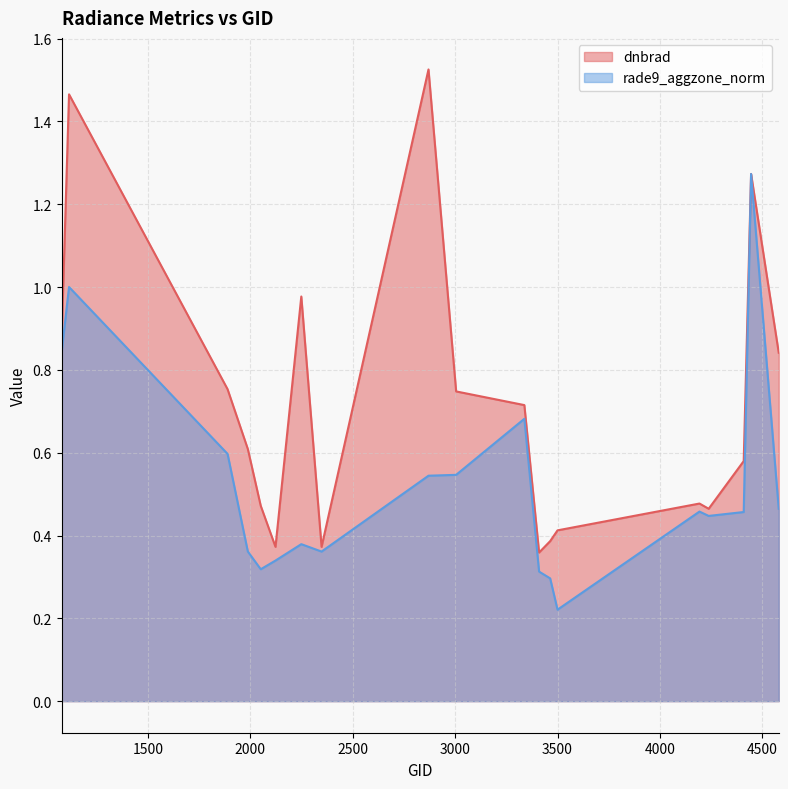

What is the maximum value shown in the chart?

1.5